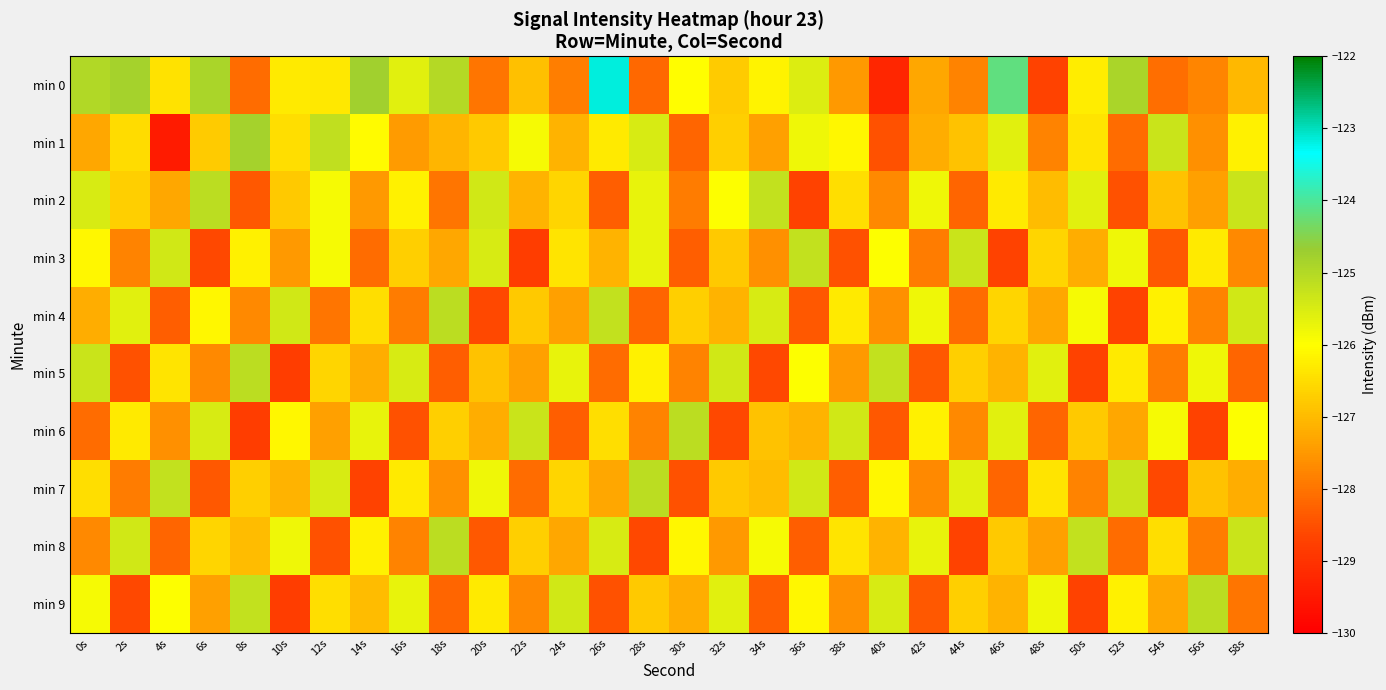

Which category has the highest value across all series?

26s